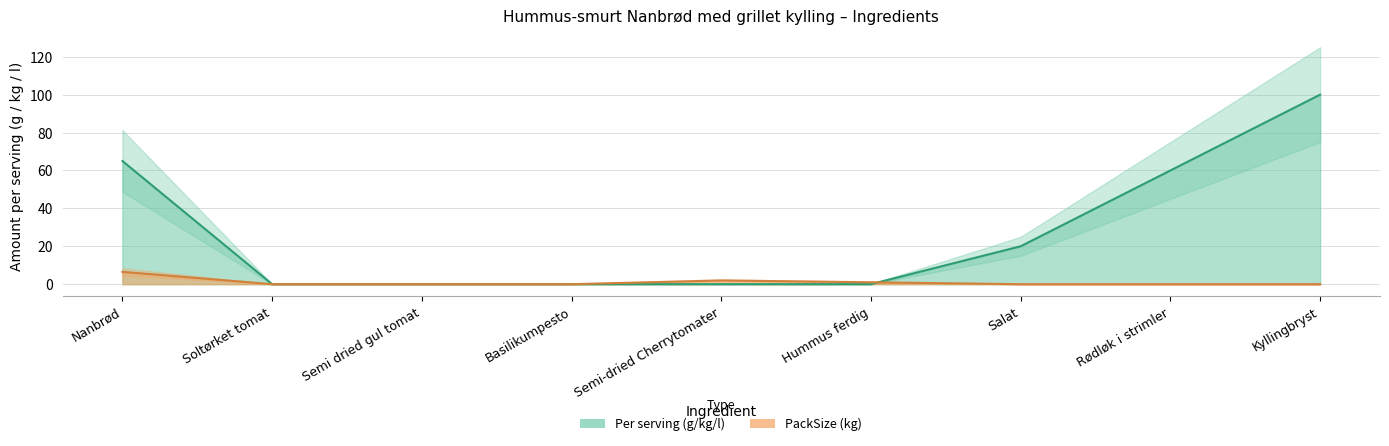

What is the sum of the Per serving (g/kg/l) values at Hummus ferdig and Salat?

20.0